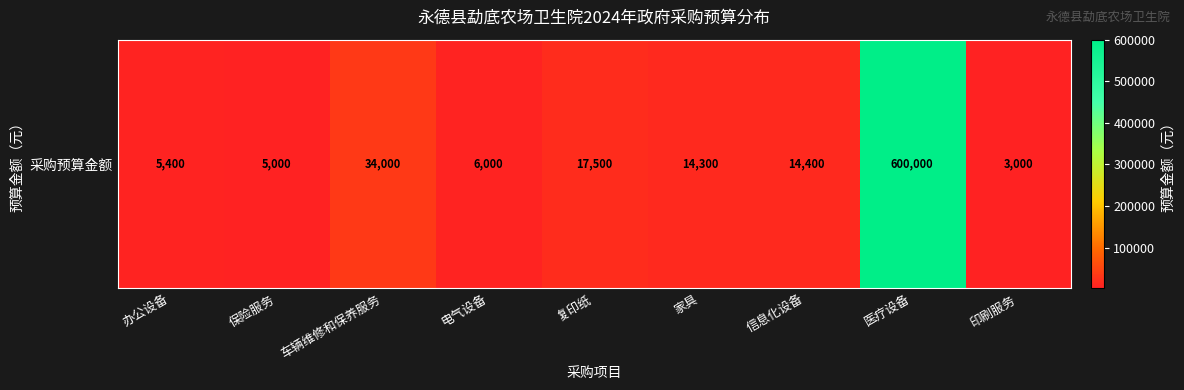

The value at 电气设备 is 3627. True or false?

False